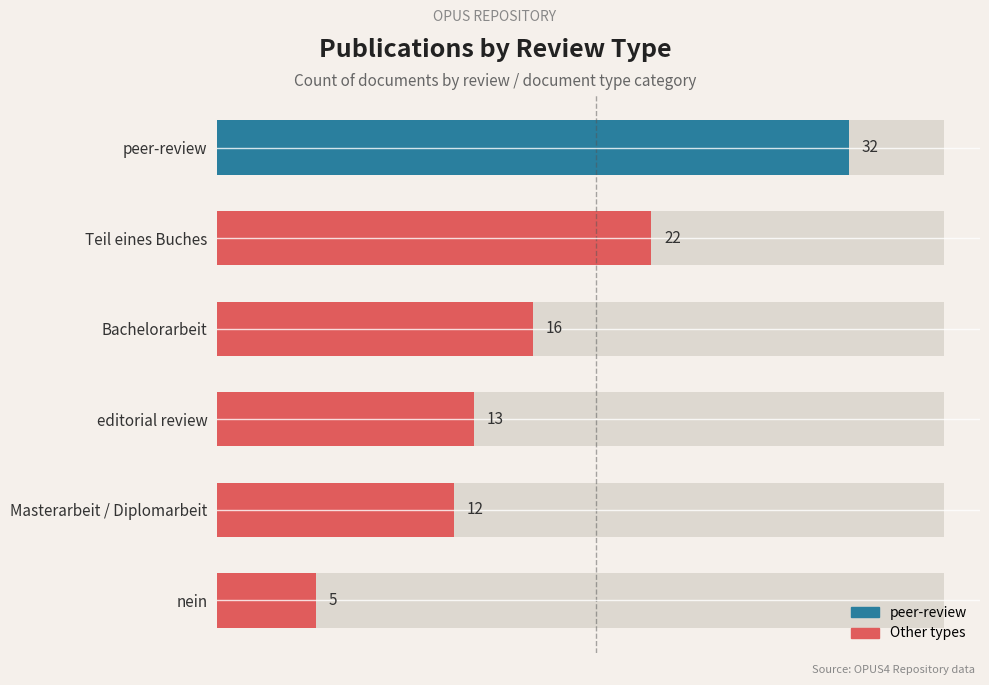

Which has a higher value, Masterarbeit / Diplomarbeit or peer-review?

peer-review